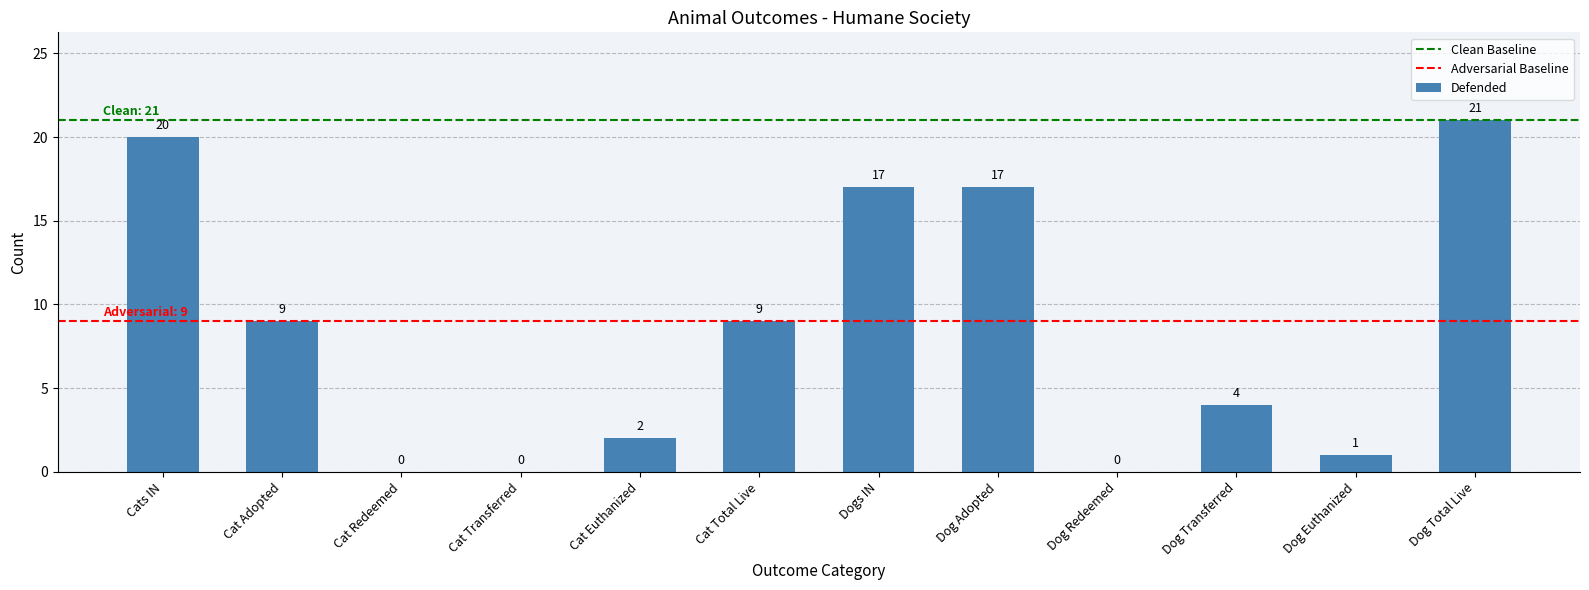

How many data points does each series have?

12